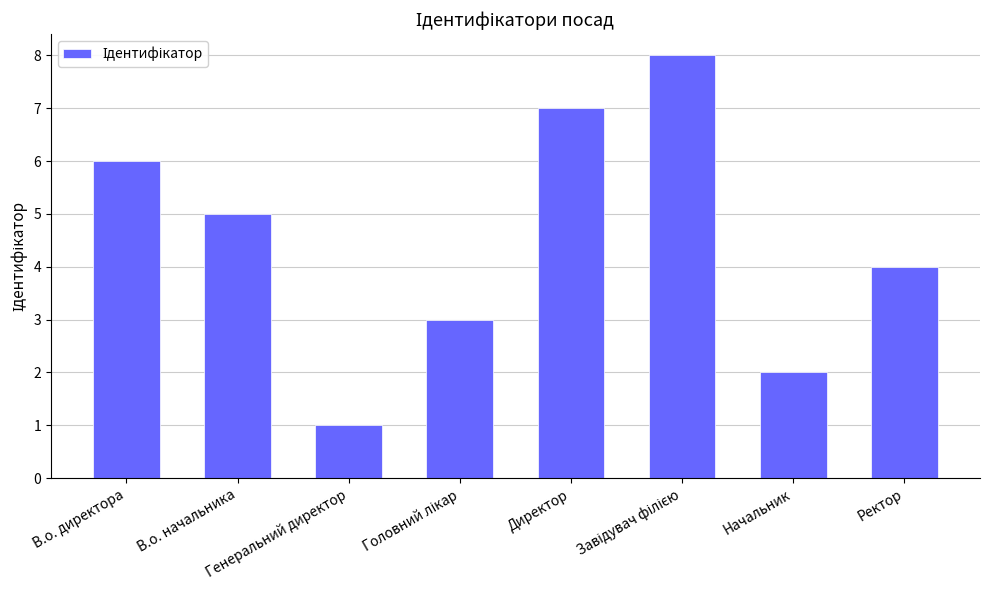

Does the chart contain any negative values?

No